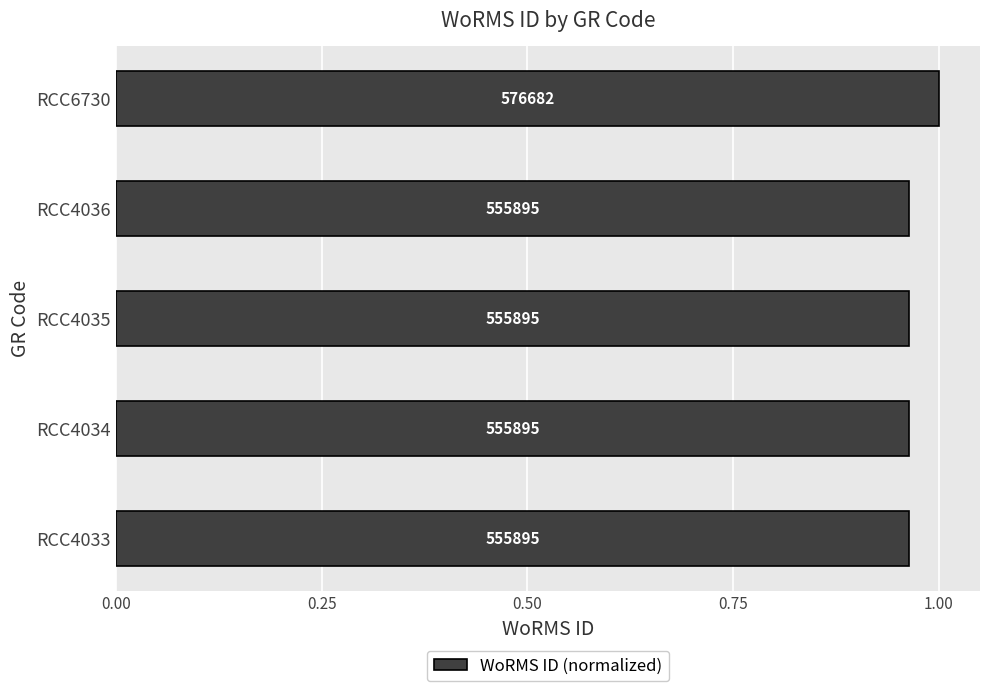

Are the bars horizontal?

Yes